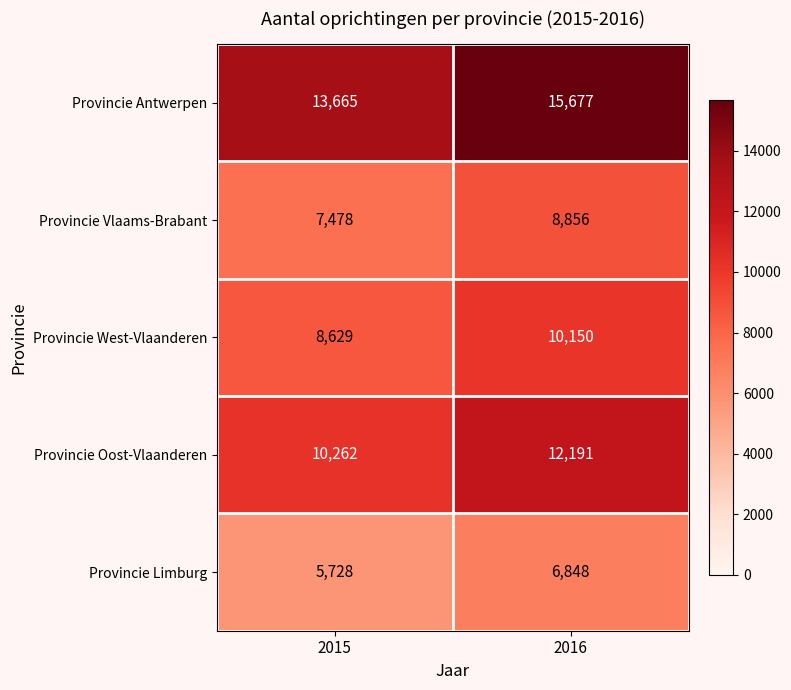

At which label is Provincie Vlaams-Brabant closest to 8167?

2015